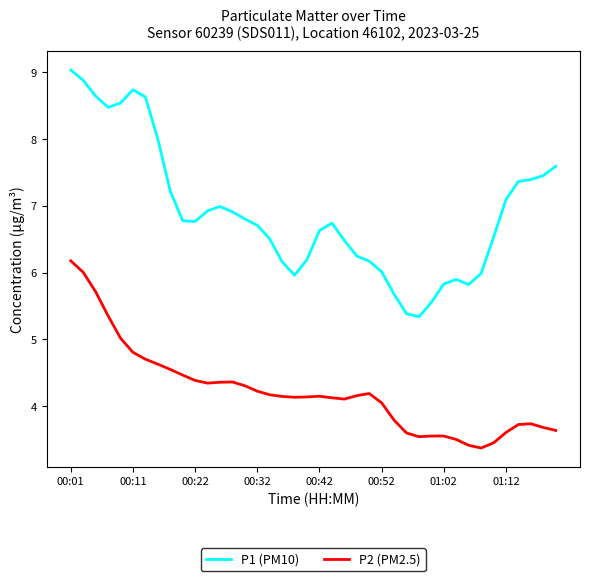

Is this an area chart (filled region under the line)?

No